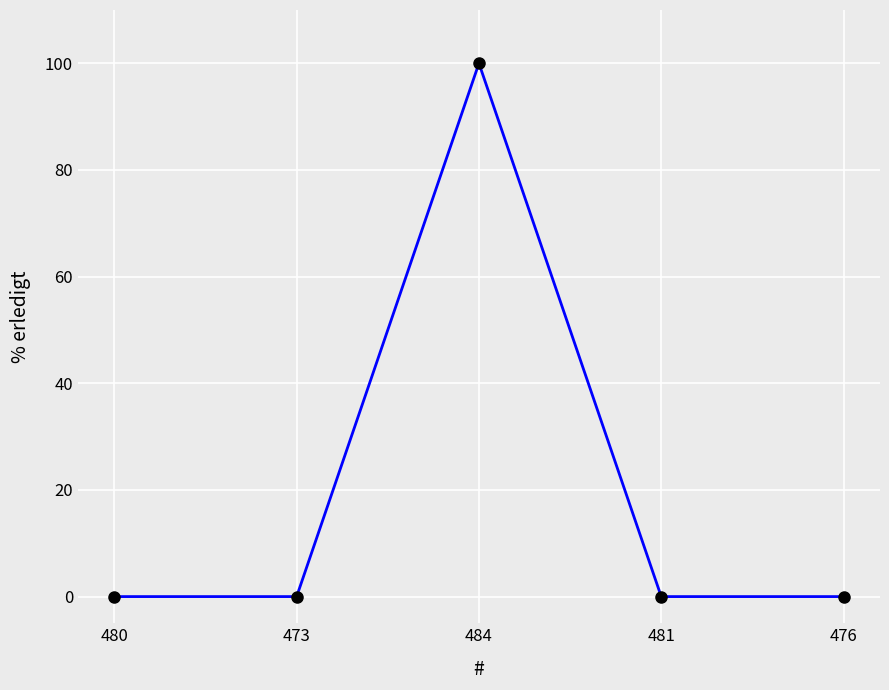

What is the label of the 1st point from the right?

476